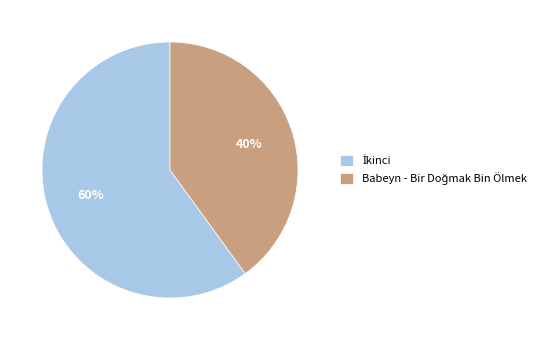

Is there any slice that represents more than half of the pie?

Yes